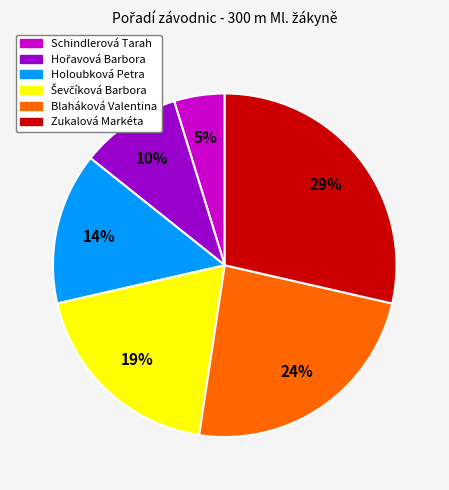

What is the smallest slice in the pie chart?

Schindlerová Tarah